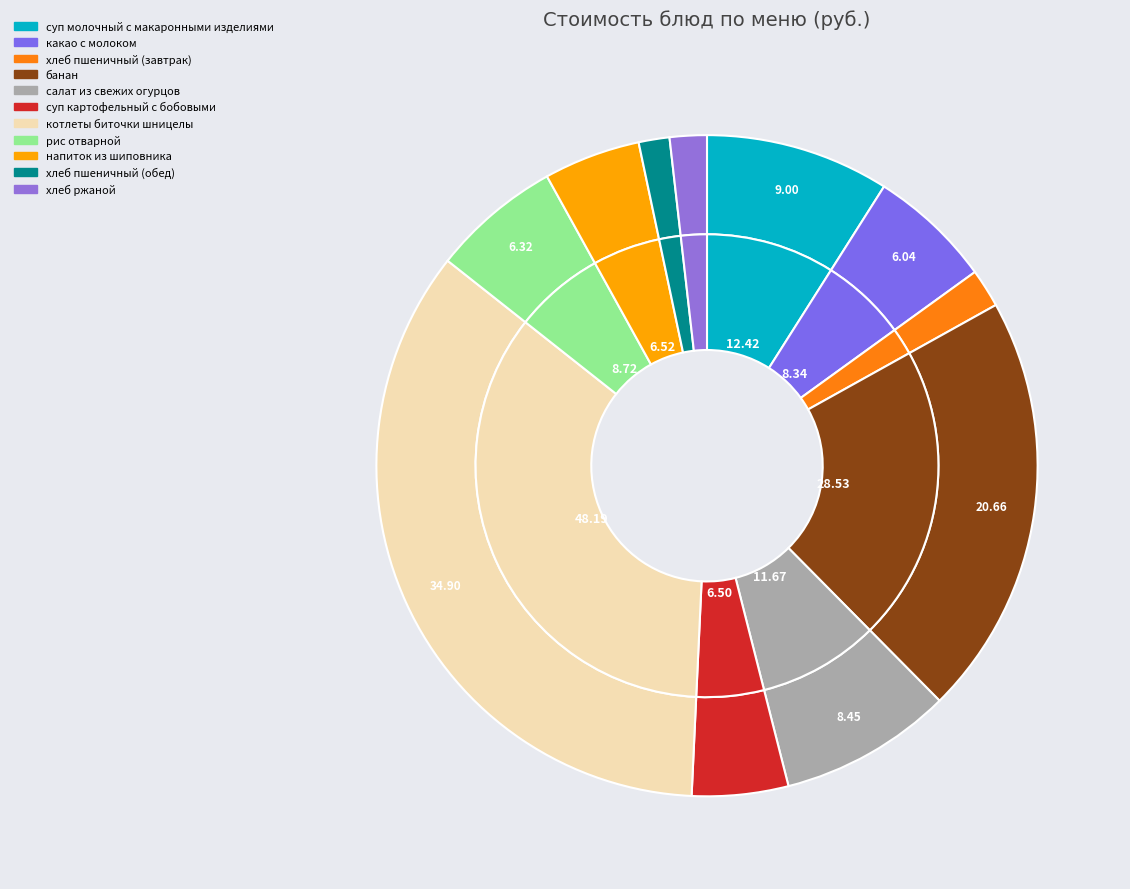

Which category has the smallest portion of the pie?

хлеб пшеничный (обед)